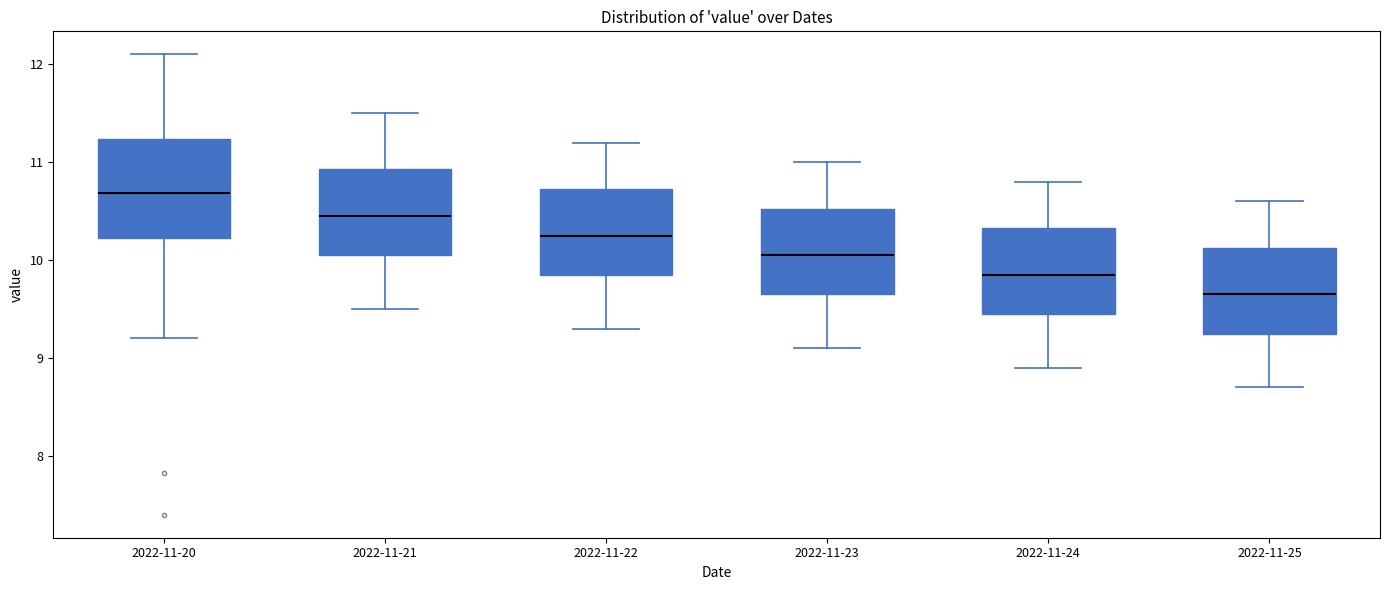

Where is the lower edge of the box for 2022-11-22 on the y-axis? The values are not printed on the chart, so give them approximately, as read against the axis.

9.9